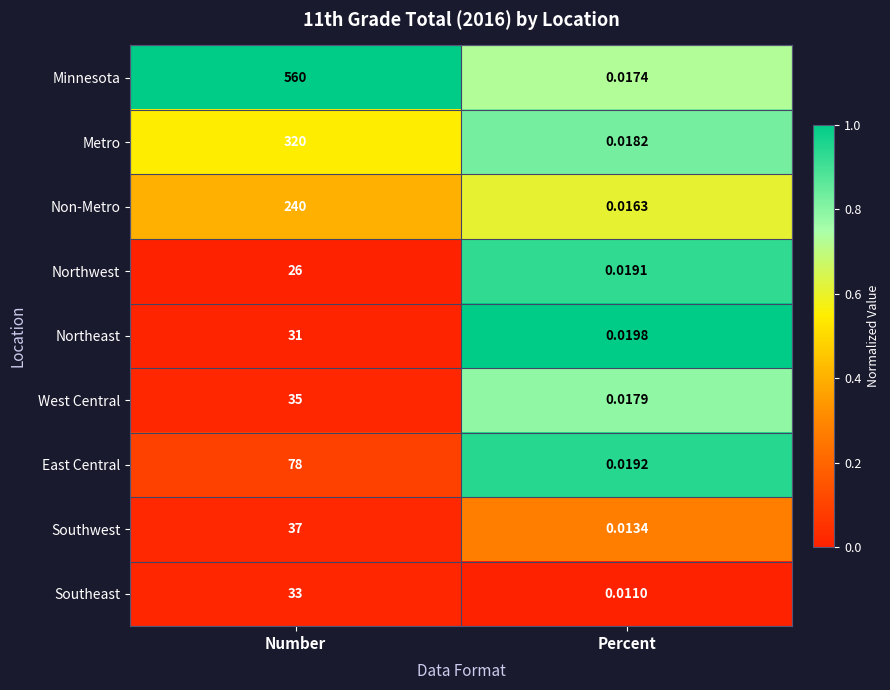

Which series changed the most between Number and Percent?

Minnesota